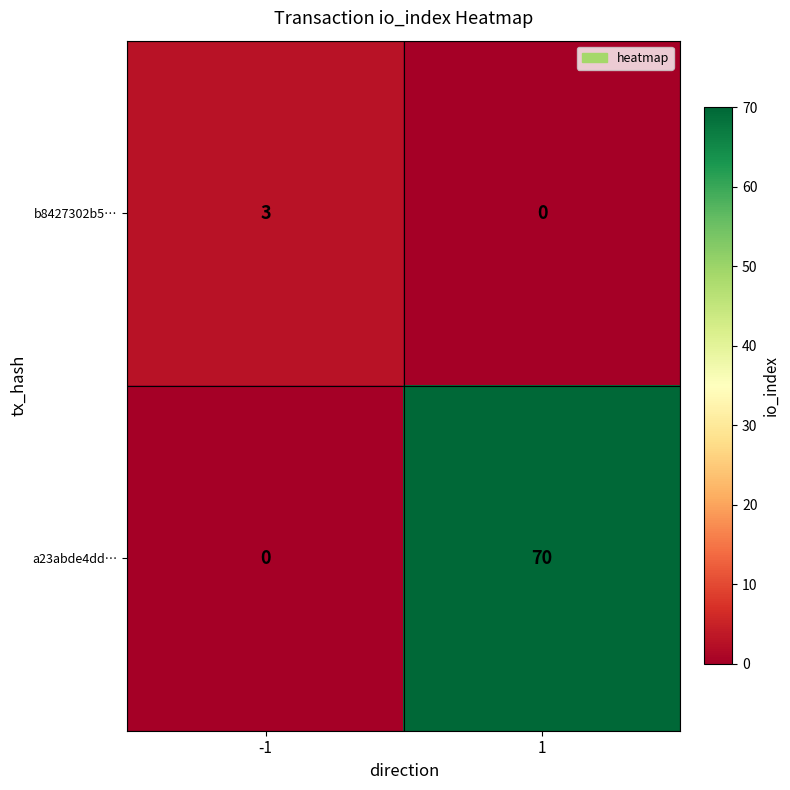

List the series in order of their peak value, lowest first.

b8427302b5…, a23abde4dd…